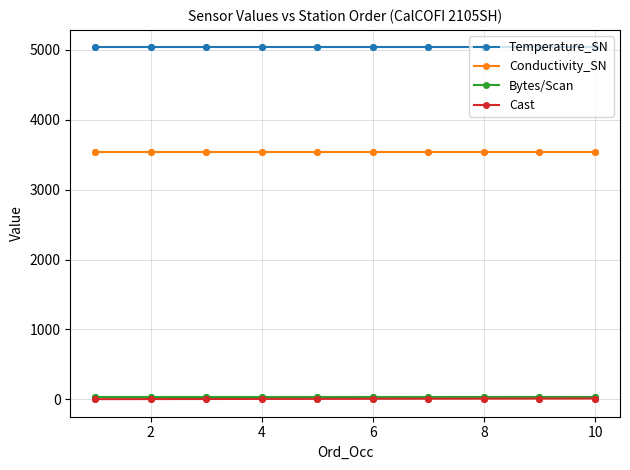

What is the maximum value for Temperature_SN?

5036